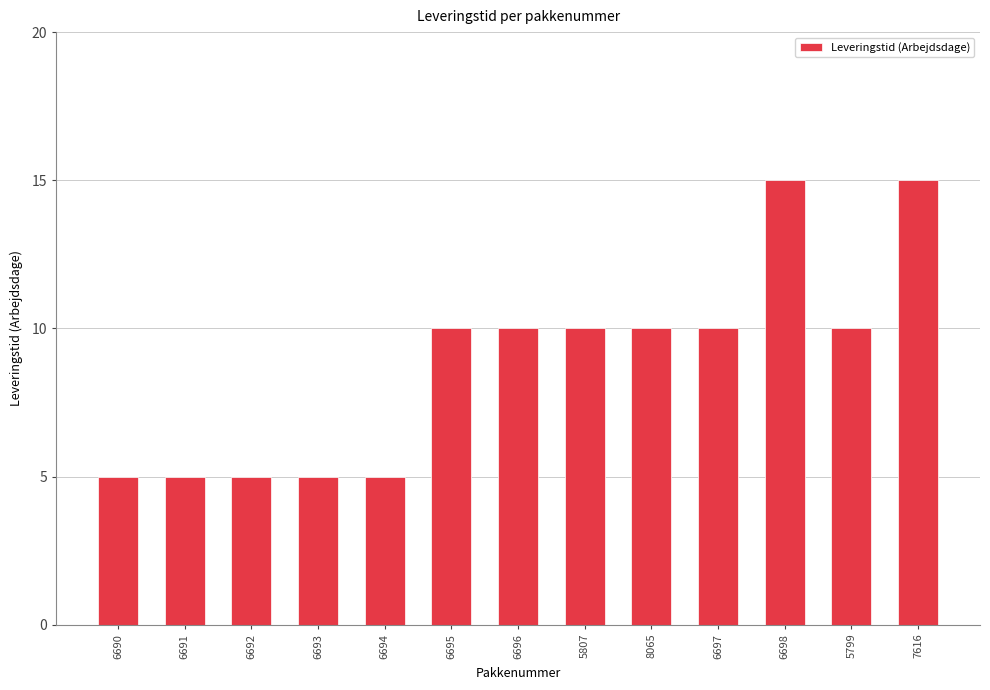

True or false: the data shows 3 at 6692.

False